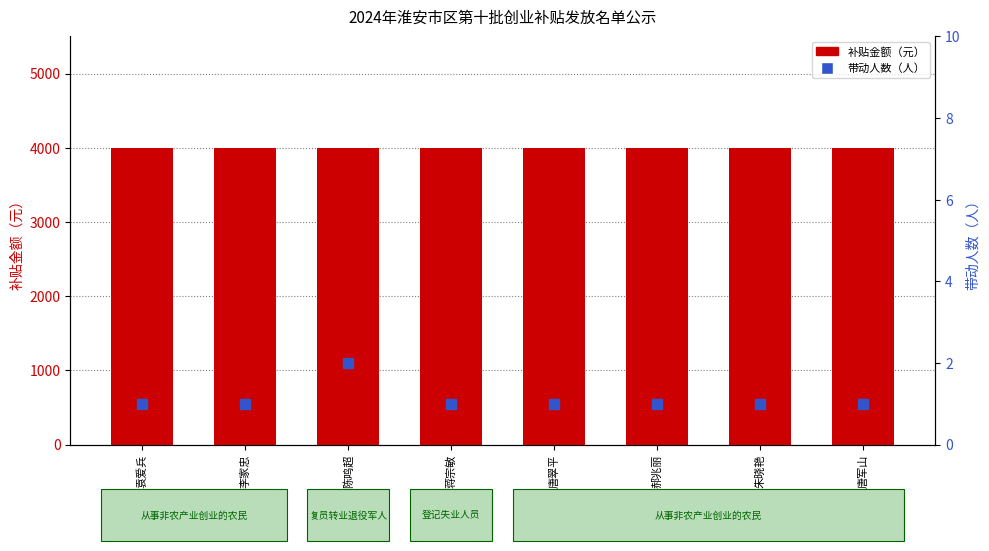

Which series reaches the minimum Y coordinate?

带动人数